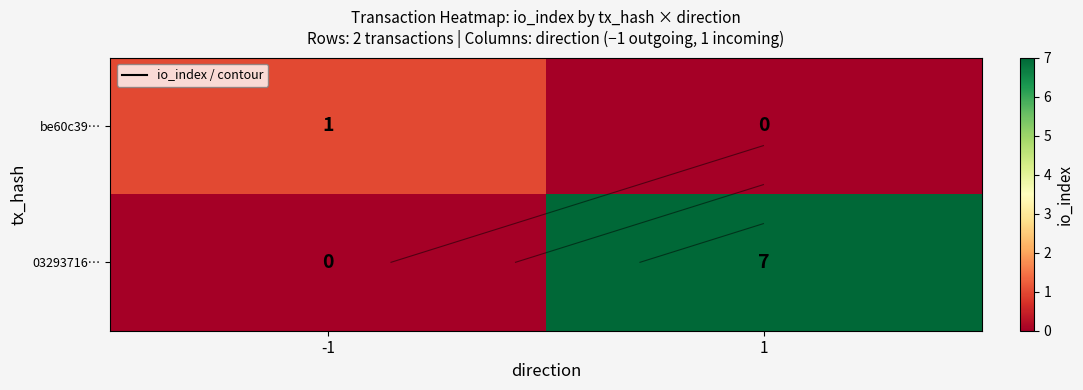

Which has a higher value, -1 or 1?

-1